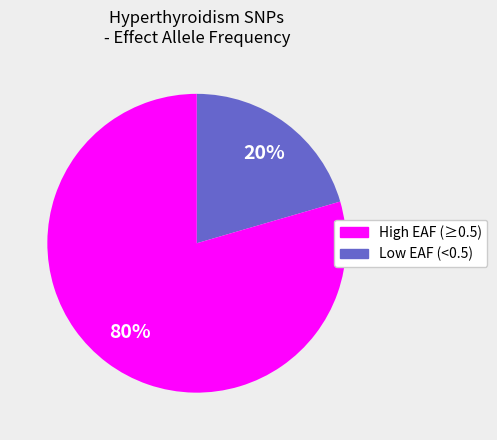

How many segments does this pie chart have?

2